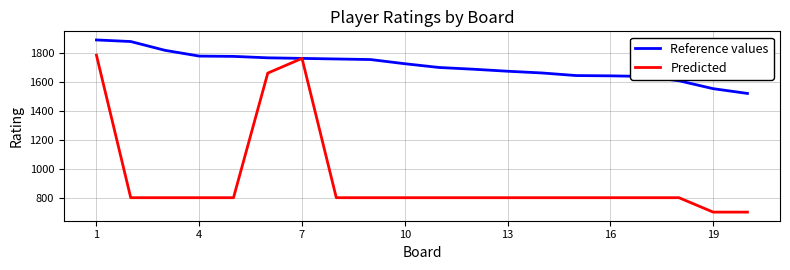

Which series has the largest total across all categories?

Reference values